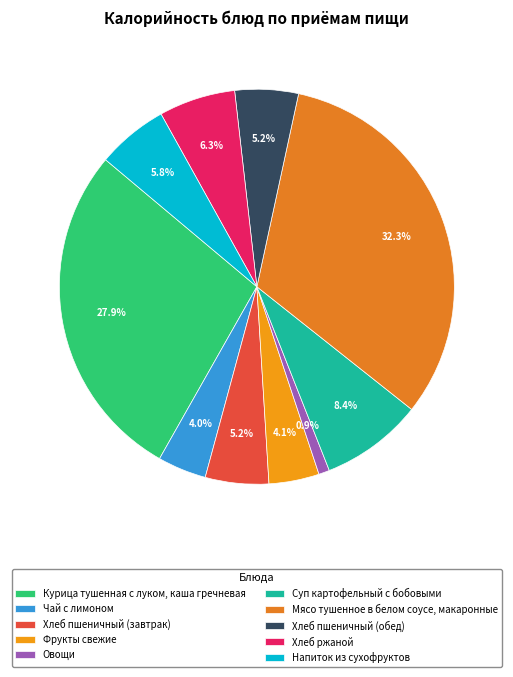

Combined, do Хлеб ржаной and Хлеб пшеничный (завтрак) account for over 50%?

No